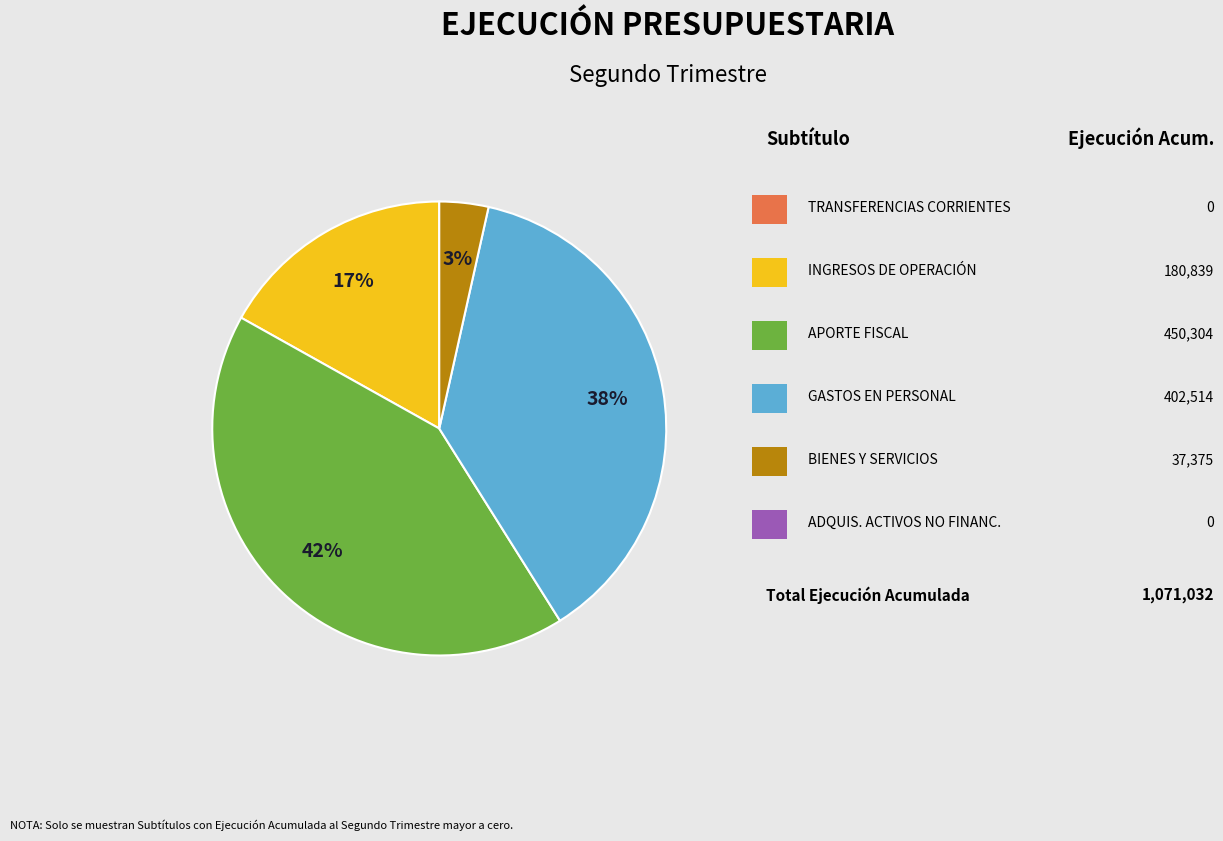

Is there a majority slice in this chart?

No